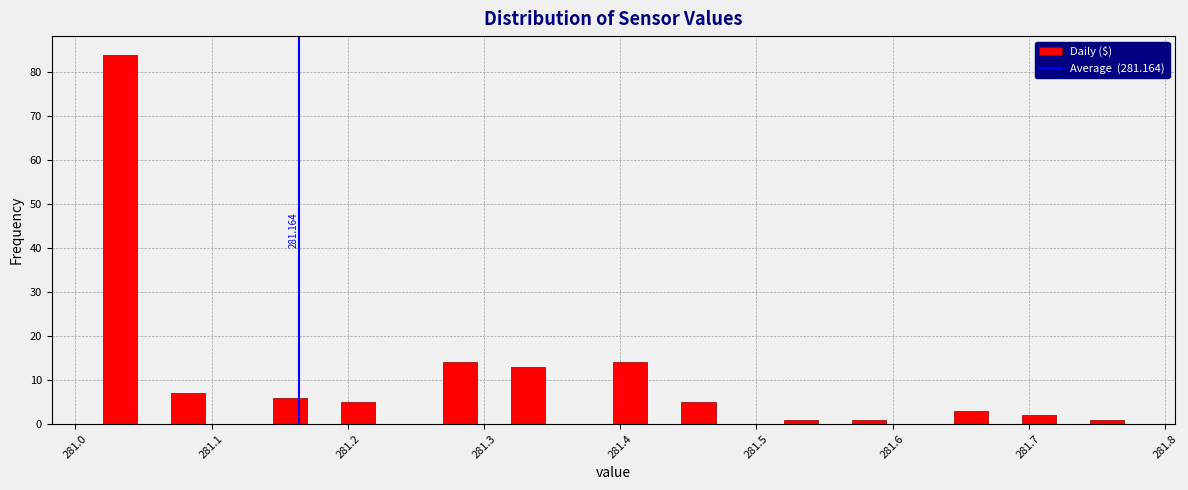

Around what value on the x-axis is the tallest bar? Give the approximate position of its centre, as read against the axis.

281.03